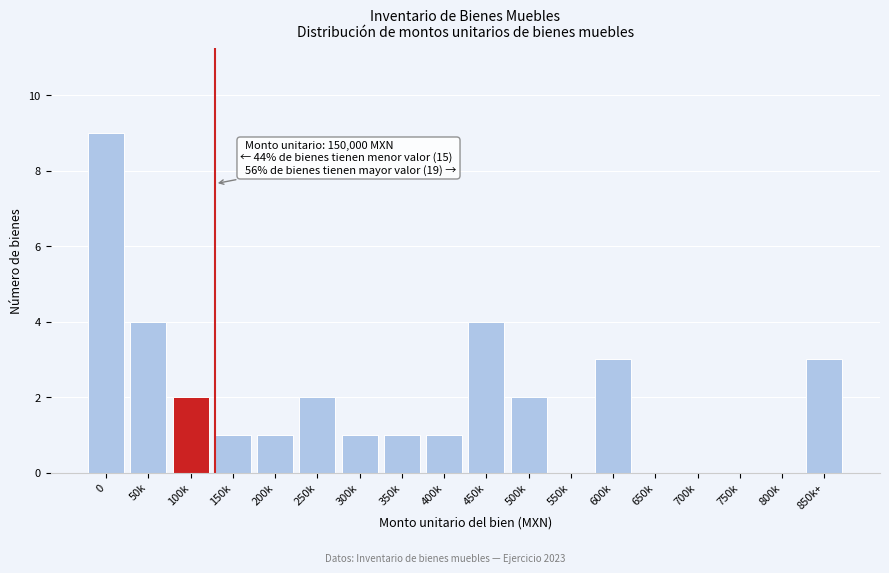

Reading right to left, list all the values displayed in this chart.

850k+=3	800k=0	750k=0	700k=0	650k=0	600k=3	550k=0	500k=2	450k=4	400k=1	350k=1	300k=1	250k=2	200k=1	150k=1	100k=2	50k=4	0=9